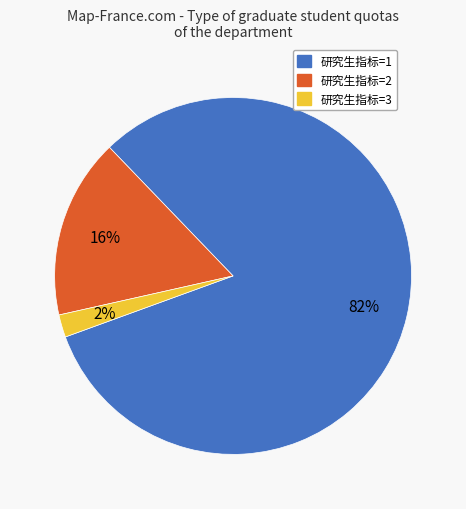

Does 研究生指标=3 account for over 50% of the chart?

No